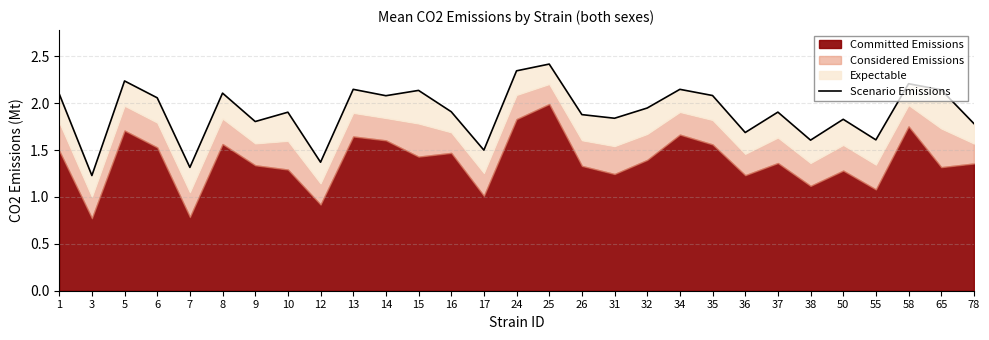

True or false: the data shows 2.5 at 26.

False